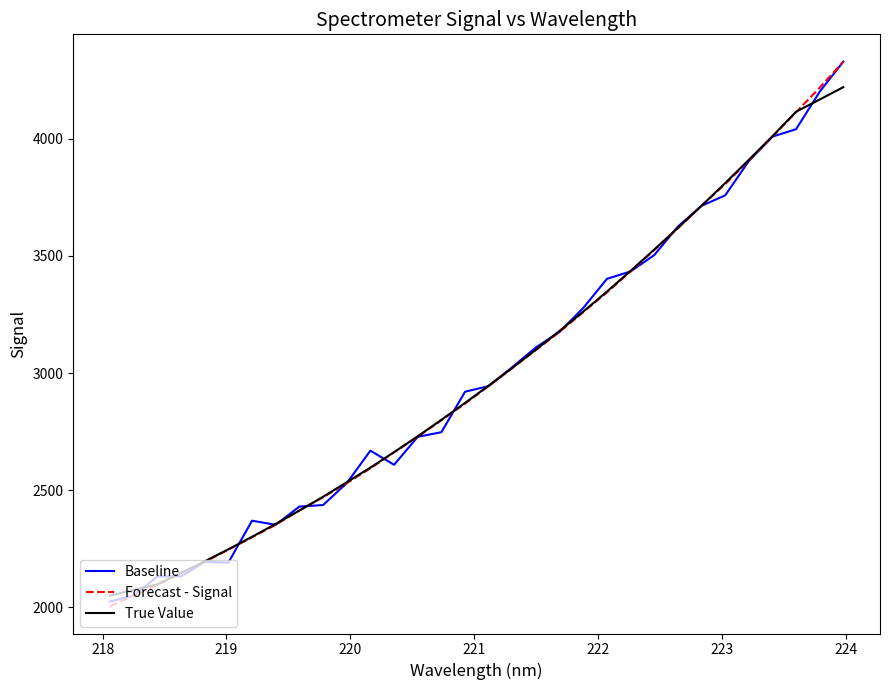

True or false: Forecast - Signal has more than 1 points higher than both neighbors.

False